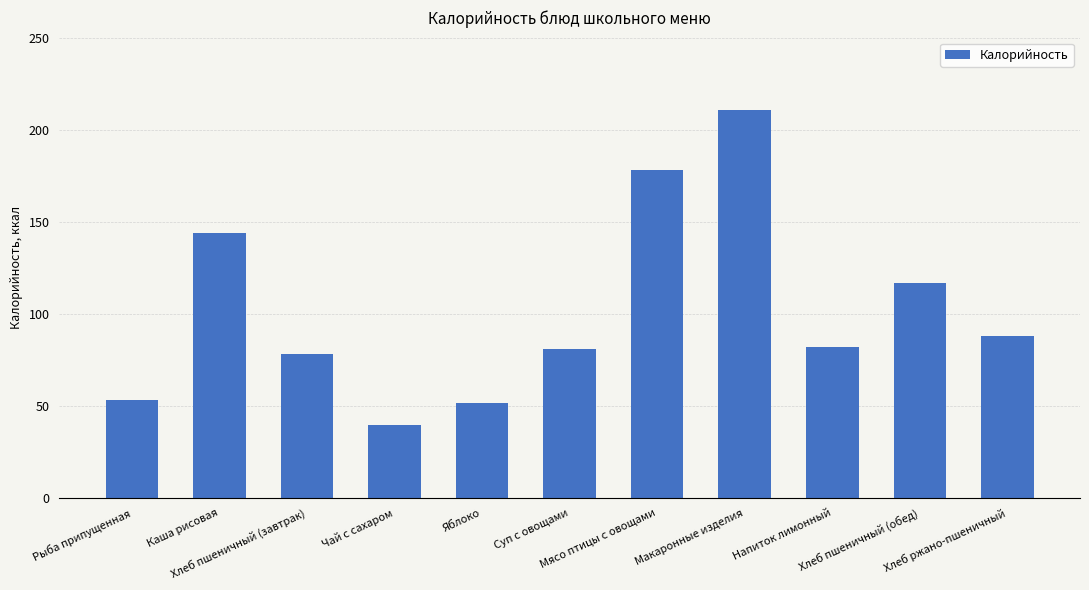

Which label corresponds to the smallest value in the chart?

Чай с сахаром